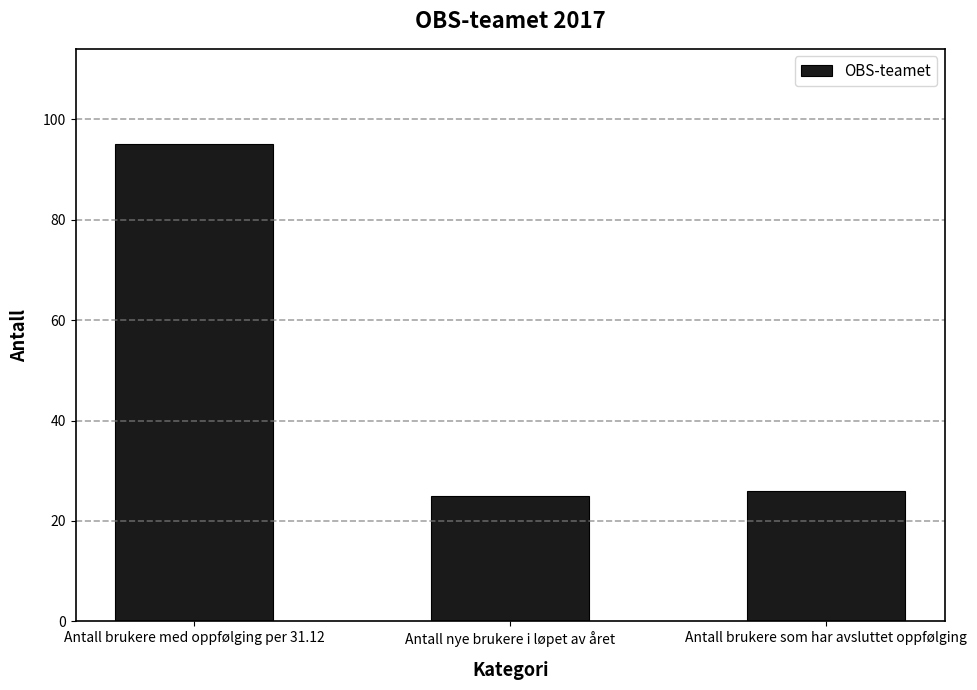

The chart shows a value of 57 at Antall brukere med oppfølging per 31.12. True or false?

False